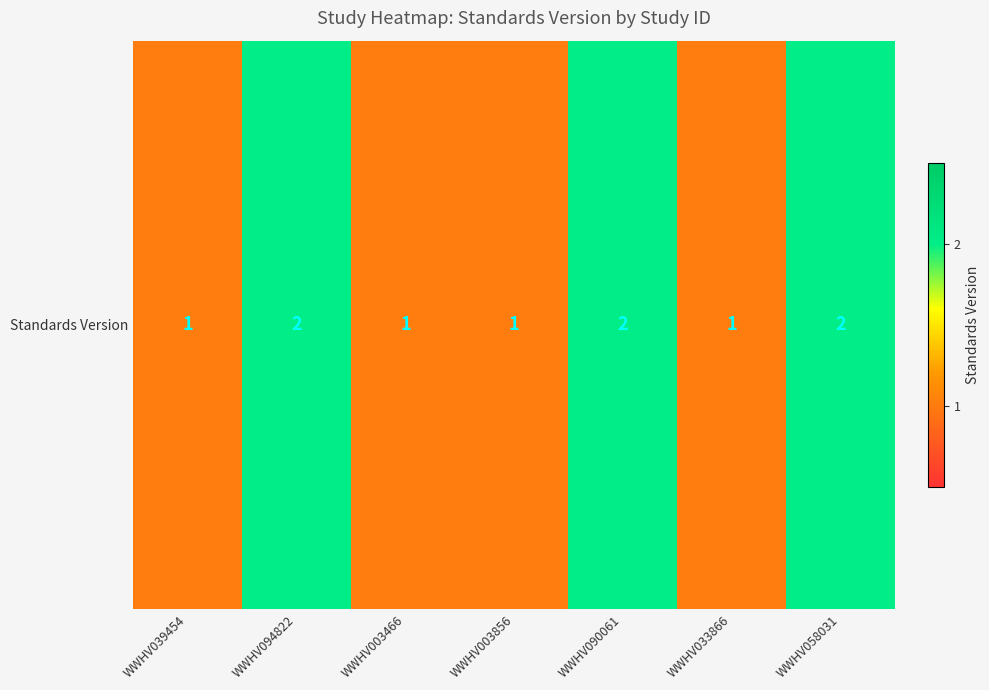

Which category has the highest value across all series?

WWHV094822